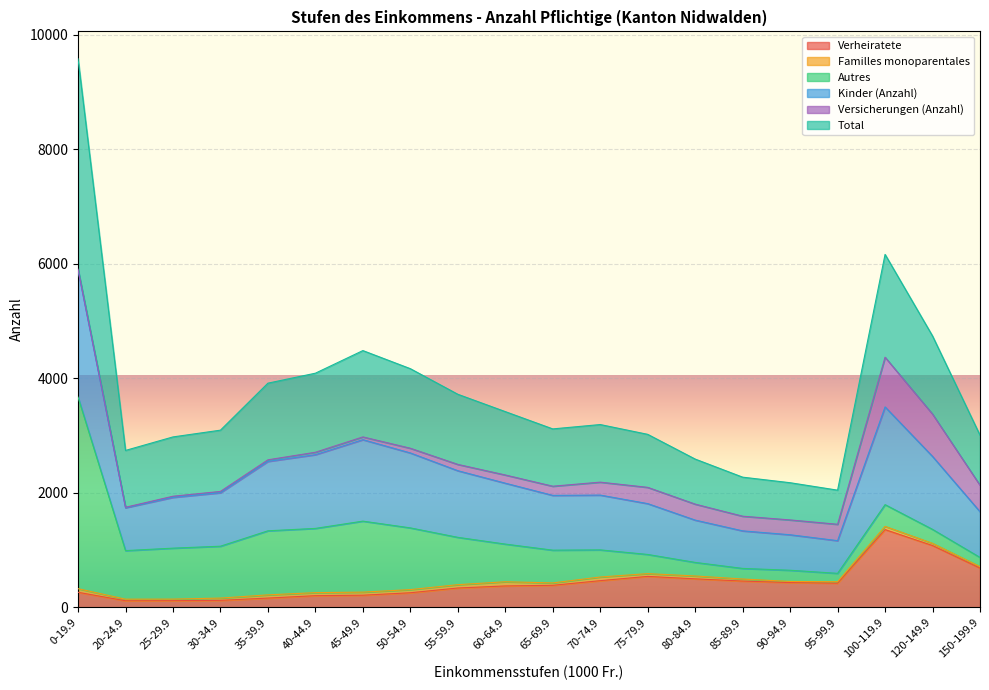

How many data points in Verheiratete are less than 387?

10